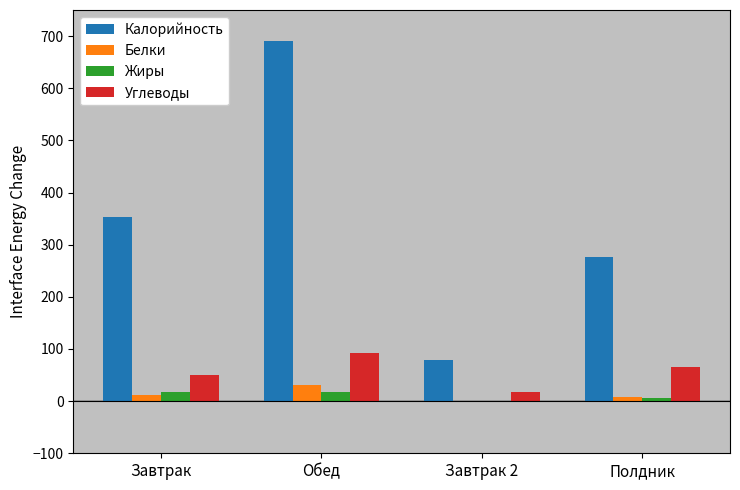

Are the bars horizontal?

No